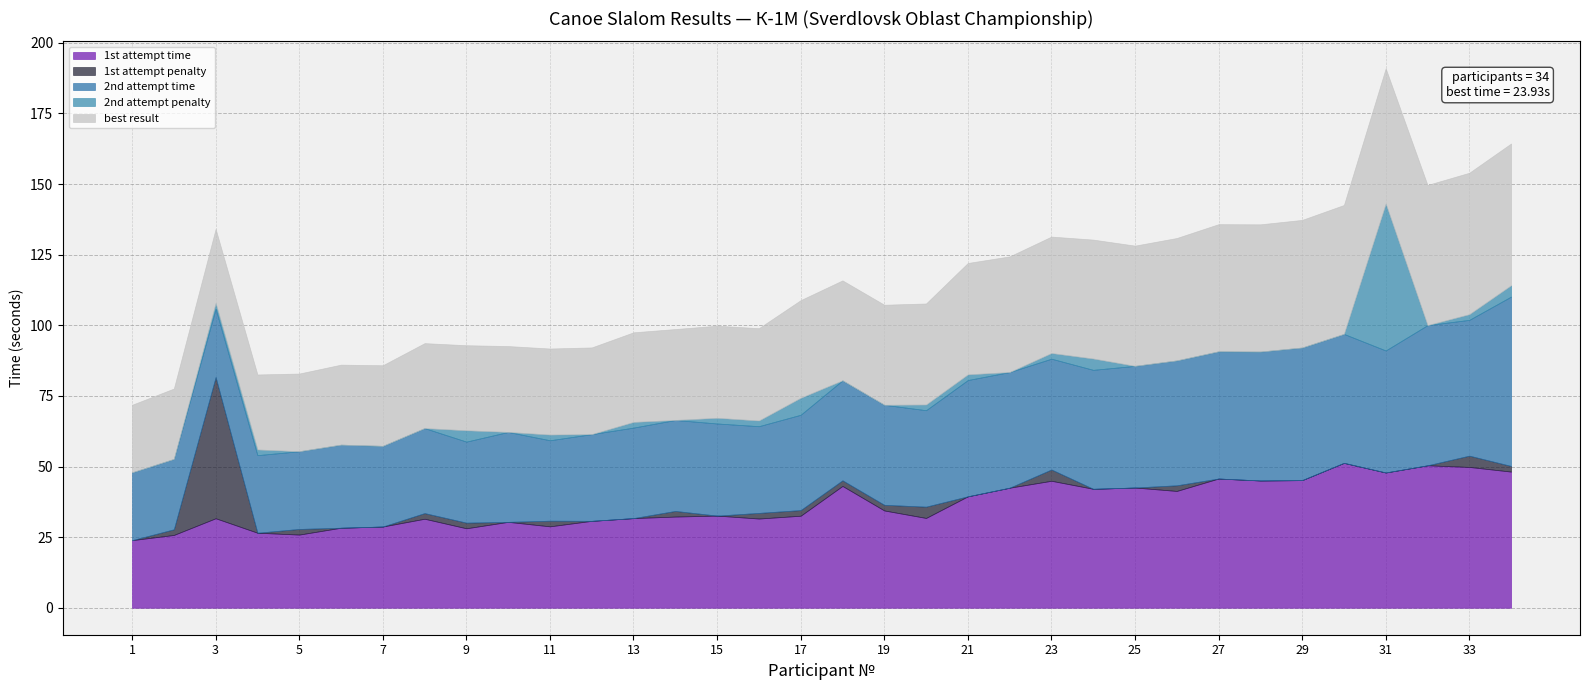

Which category has the highest value in the 1st attempt time series?

30